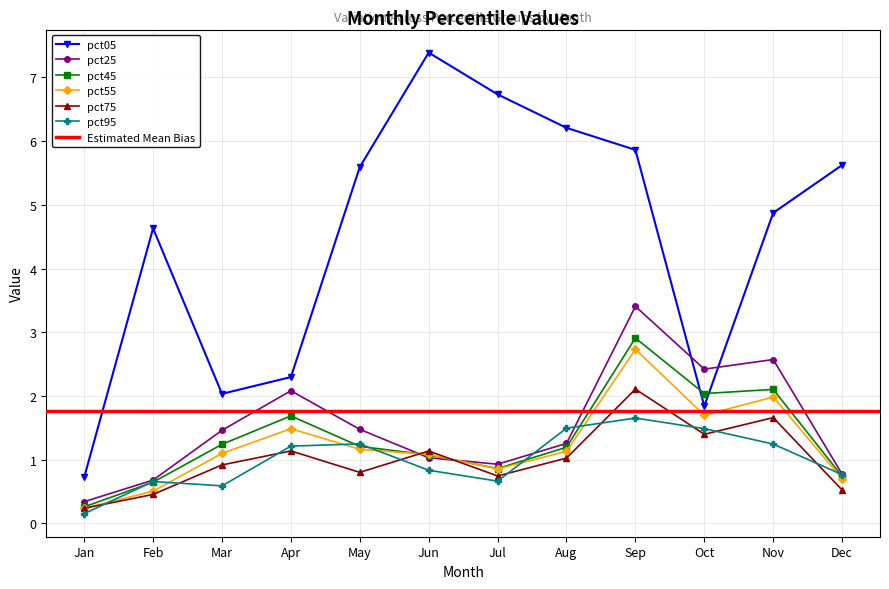

Where is the first local maximum for pct75?

Apr